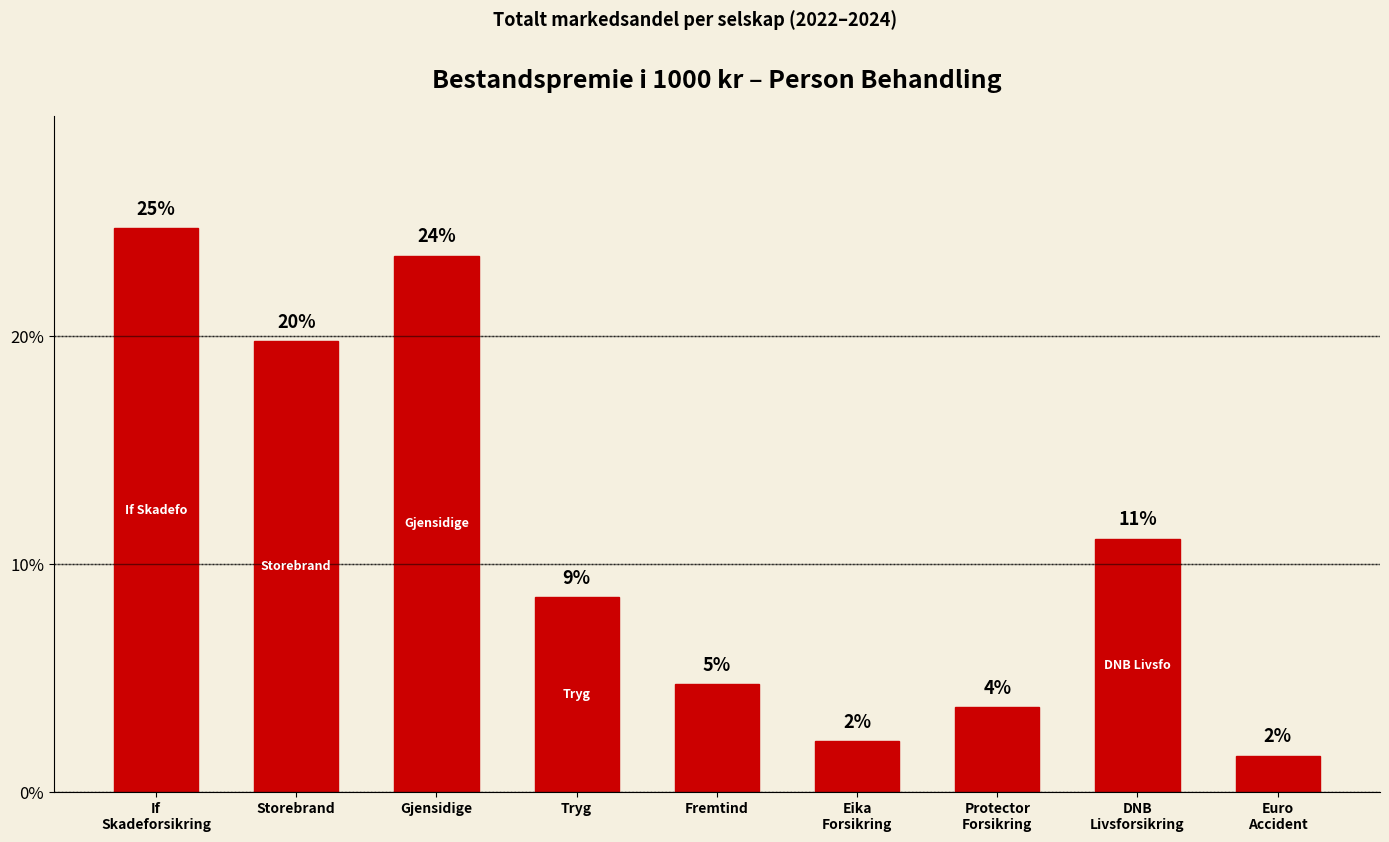

Are the bars horizontal?

No